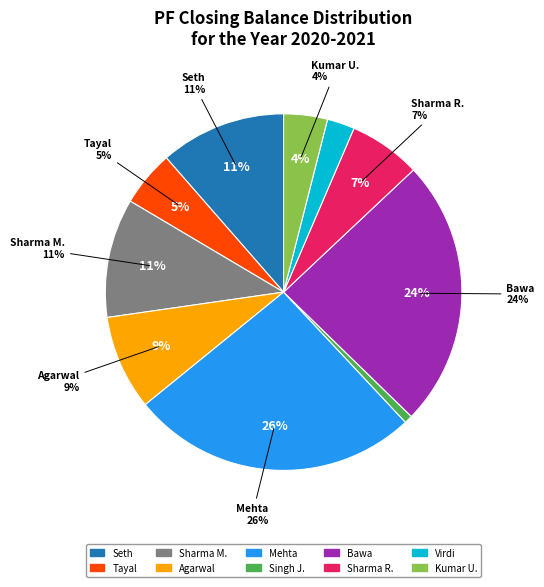

To the nearest percent, what is the difference between the MUKESH CHANDRA AGARWAL and RAKESH KUMAR SHARMA slice percentages?

2%